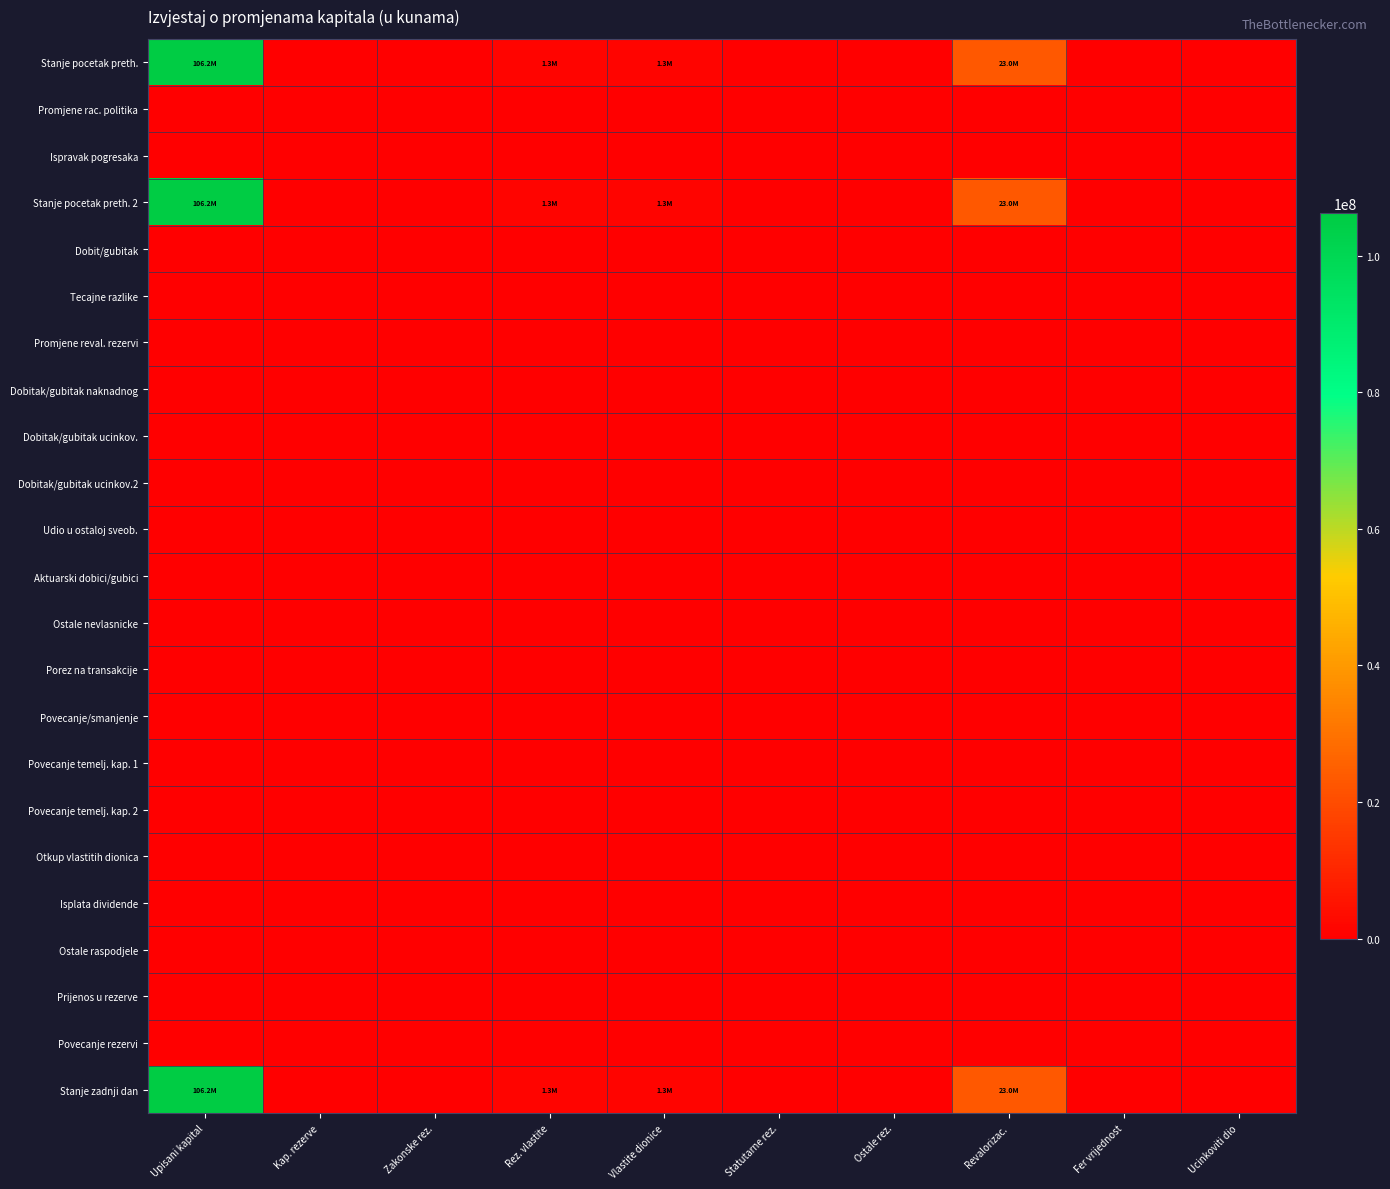

Count the number of data series in this chart.

23